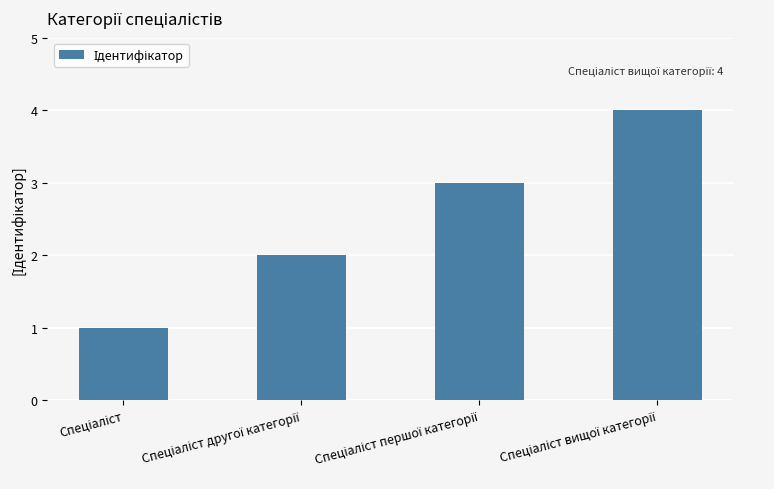

What is the sum of all values?

10